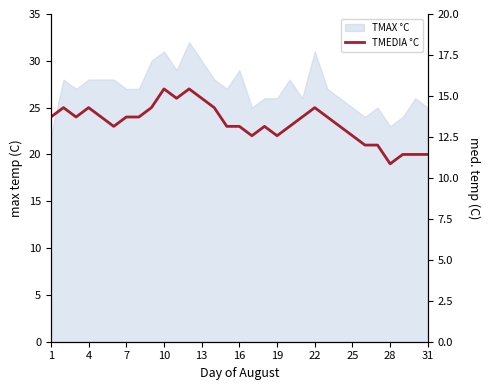

Which has a higher value, 26 or 21?

21